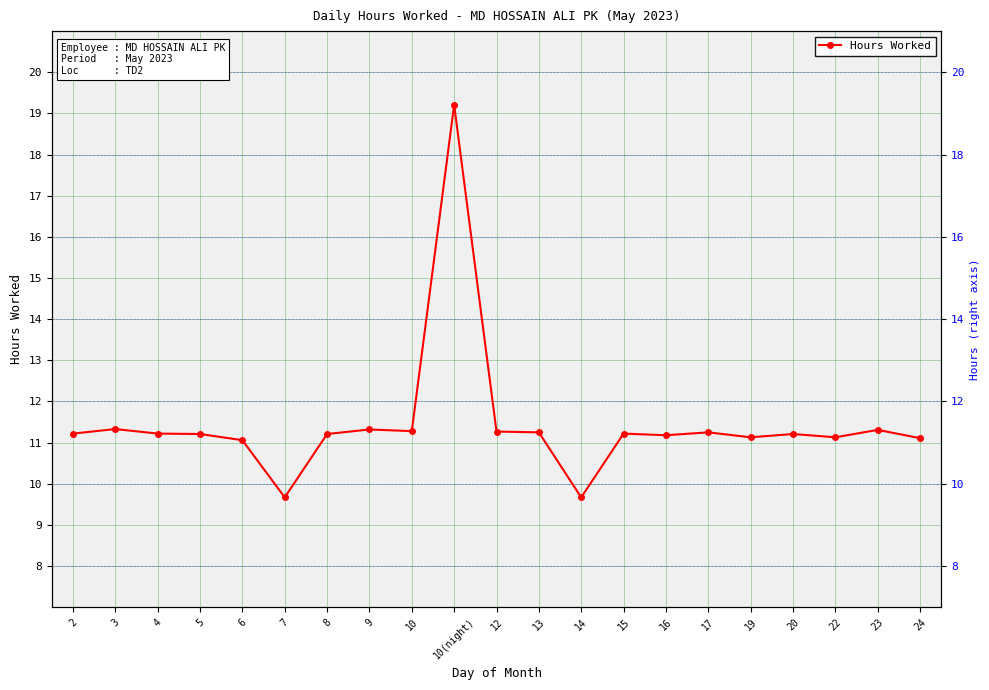

How many lines are shown in the chart?

1